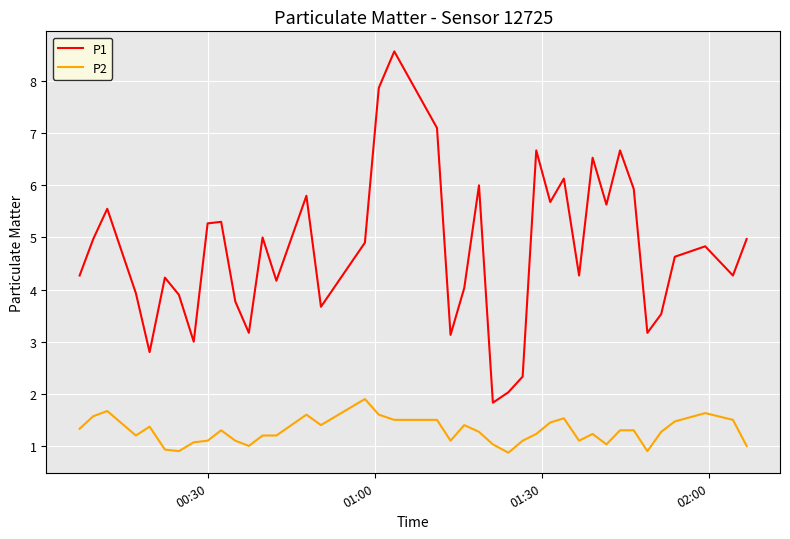

List the series in order of their peak value, highest first.

P1, P2